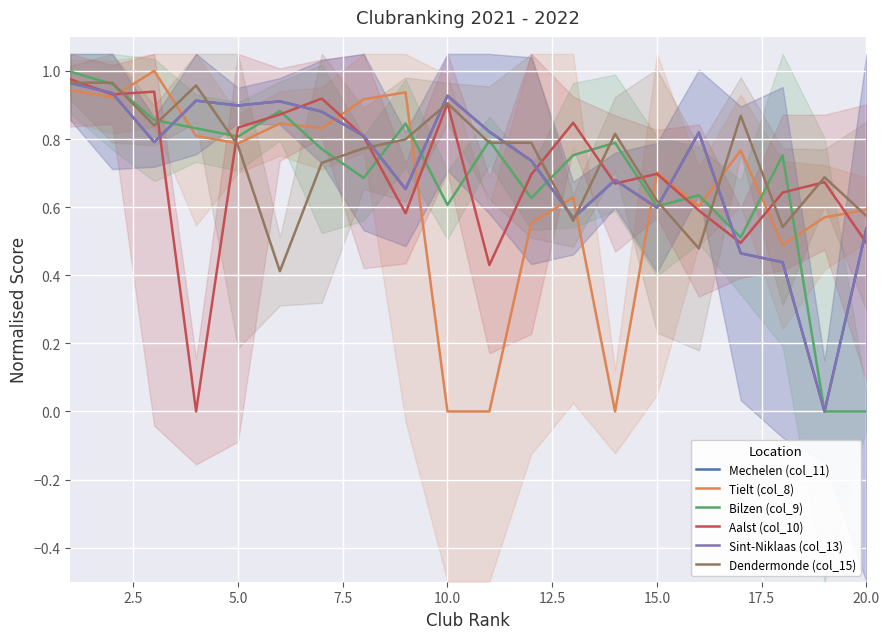

Reading right to left, list all the values displayed in this chart.

Mechelen (col_11): 0.5	0.0	0.4	0.5	0.8	0.6	0.7	0.6	0.7	0.8	0.9	0.7	0.8	0.9	0.9	0.9	0.9	0.8	0.9	1.0
Tielt (col_8): 0.6	0.6	0.5	0.8	0.6	0.7	0.0	0.6	0.6	0.0	0.0	0.9	0.9	0.8	0.8	0.8	0.8	1.0	0.9	0.9
Bilzen (col_9): 0.0	0.0	0.8	0.5	0.6	0.6	0.8	0.8	0.6	0.8	0.6	0.8	0.7	0.8	0.9	0.8	0.8	0.9	1.0	1.0
Aalst (col_10): 0.5	0.7	0.6	0.5	0.6	0.7	0.7	0.8	0.7	0.4	0.9	0.6	0.8	0.9	0.9	0.8	0.0	0.9	0.9	1.0
Sint-Niklaas (col_13): 0.5	0.0	0.4	0.5	0.8	0.6	0.7	0.6	0.7	0.8	0.9	0.7	0.8	0.9	0.9	0.9	0.9	0.8	0.9	1.0
Dendermonde (col_15): 0.6	0.7	0.5	0.9	0.5	0.6	0.8	0.6	0.8	0.8	0.9	0.8	0.8	0.7	0.4	0.8	1.0	0.8	1.0	1.0